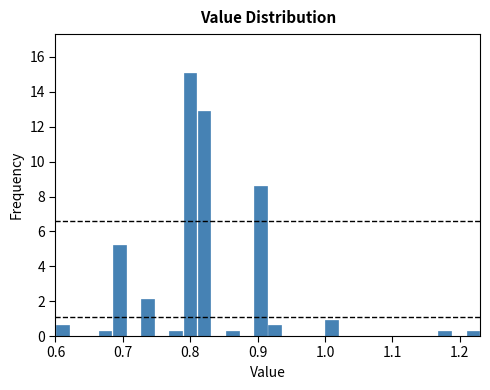

Around what value on the x-axis is the tallest bar? Give the approximate position of its centre, as read against the axis.

0.80